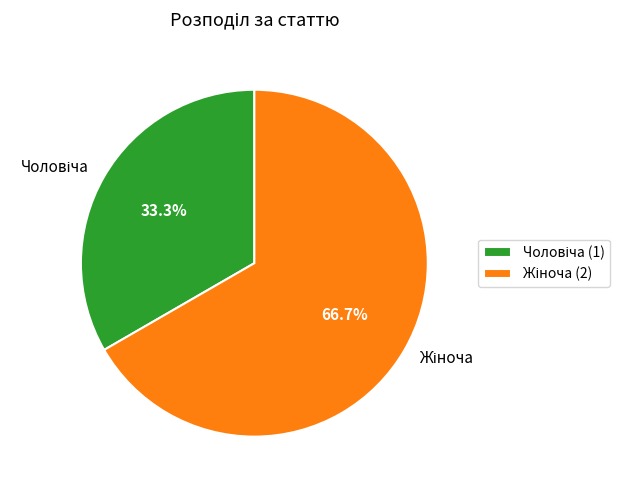

Is there a majority slice in this chart?

Yes